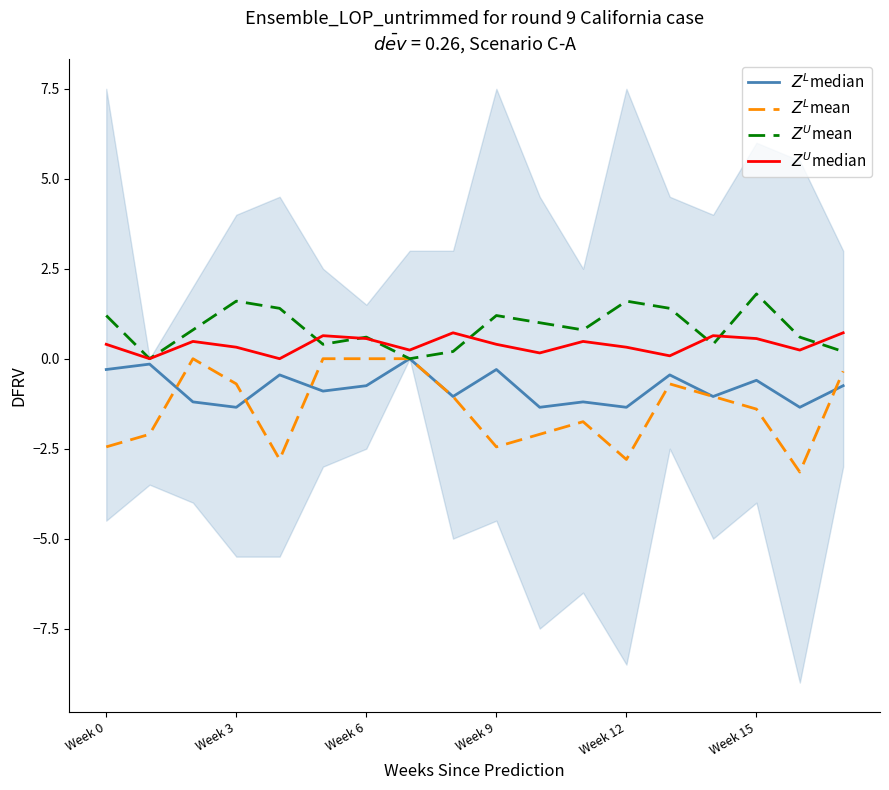

Which category has the highest value in the $Z^L$mean series?

Week 6